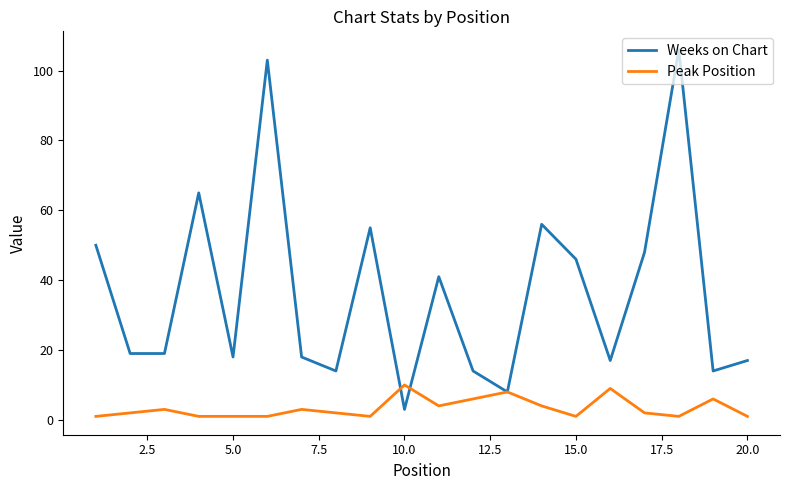

Which series has the largest range (max minus min)?

Weeks on Chart